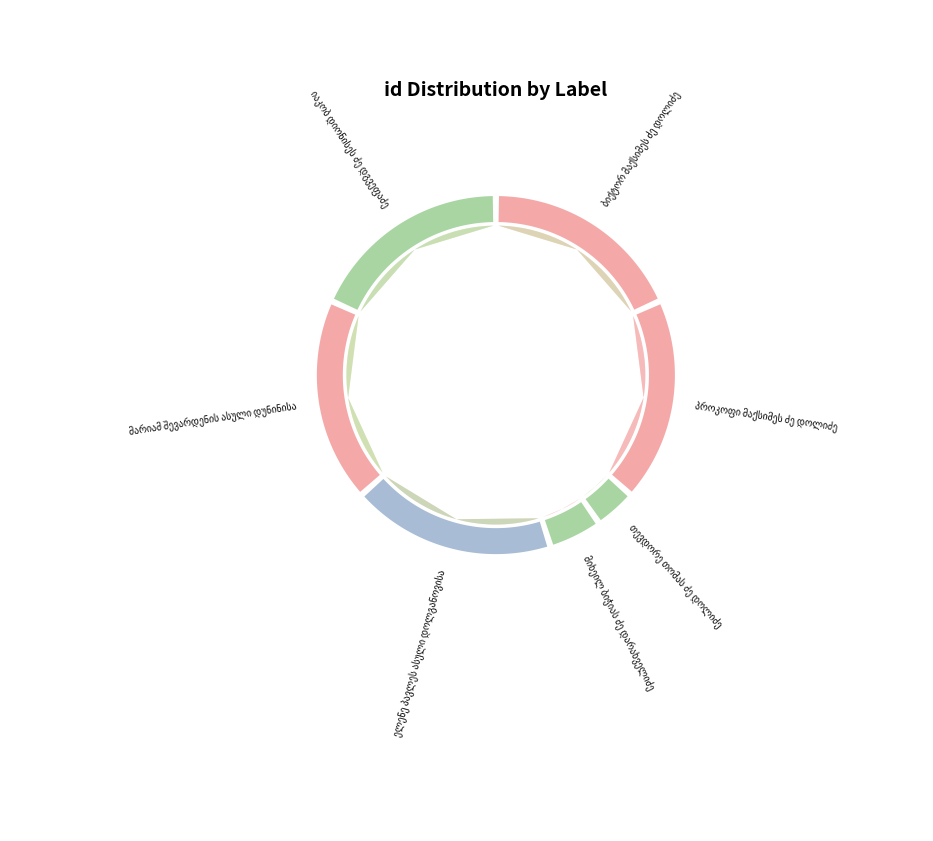

Is ბიქტორ მაქსიმეს ძე დოლიძე the majority of the pie?

No